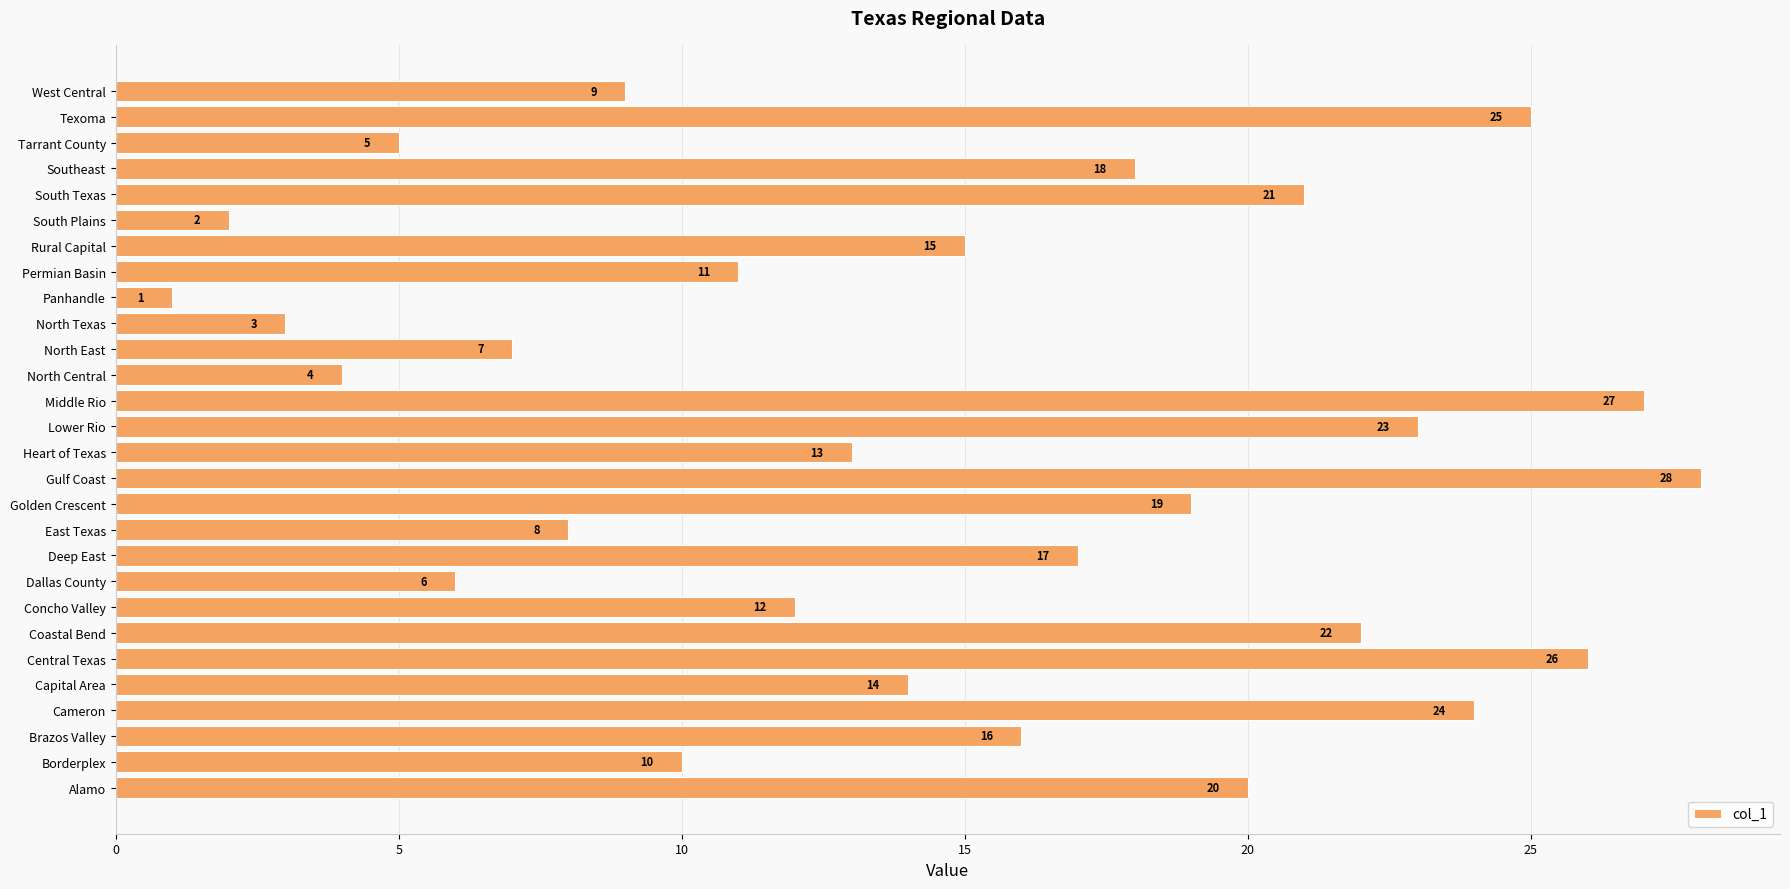

Rank the categories by value from lowest to highest.

Panhandle, South Plains, North Texas, North Central, Tarrant County, Dallas County, North East, East Texas, West Central, Borderplex, Permian Basin, Concho Valley, Heart of Texas, Capital Area, Rural Capital, Brazos Valley, Deep East, Southeast, Golden Crescent, Alamo, South Texas, Coastal Bend, Lower Rio, Cameron, Texoma, Central Texas, Middle Rio, Gulf Coast